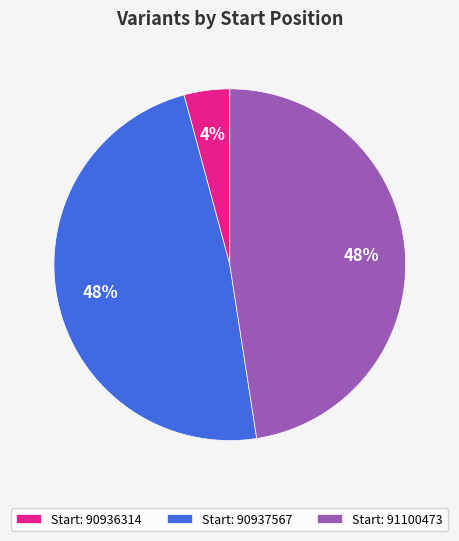

Does Start: 90937567 represent more than half of the total?

No